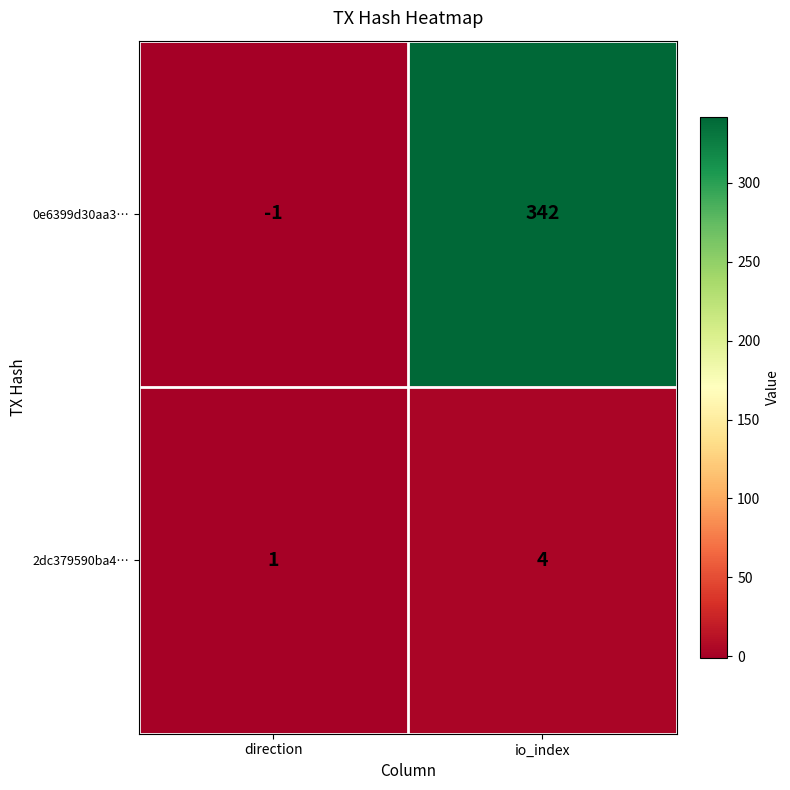

At which category does the chart reach its peak across all series?

io_index